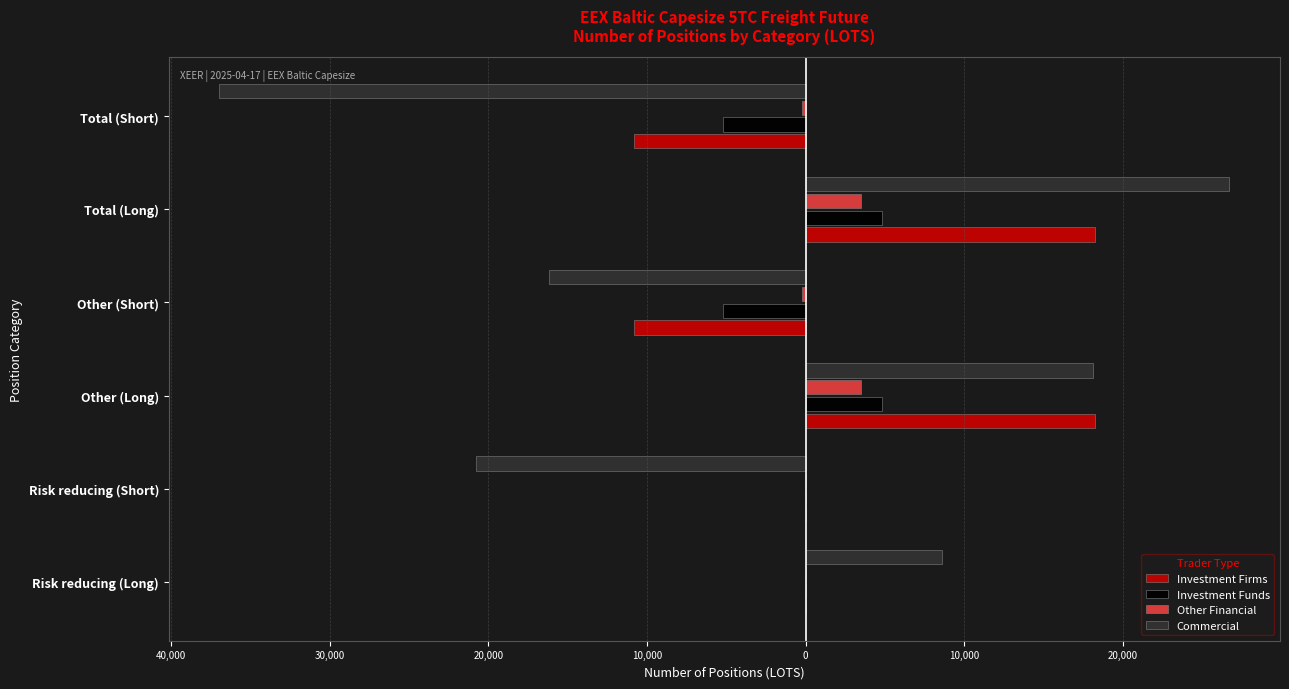

List the series in order of their peak value, highest first.

Commercial, Investment Firms, Investment Funds, Other Financial